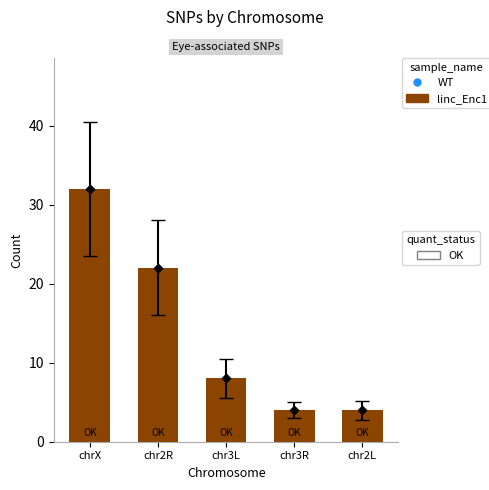

What is the ratio of the value at chr3L to the value at chrX?

0.2